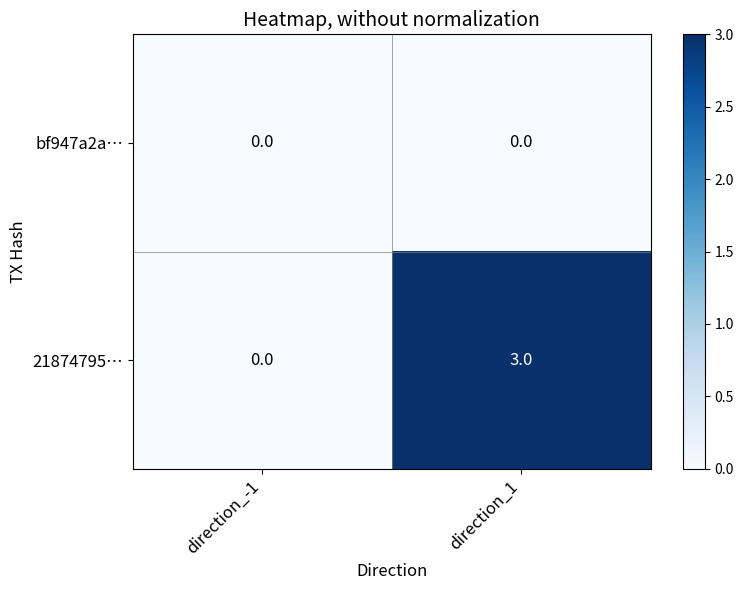

List the series in order of their peak value, highest first.

21874795…, bf947a2a…